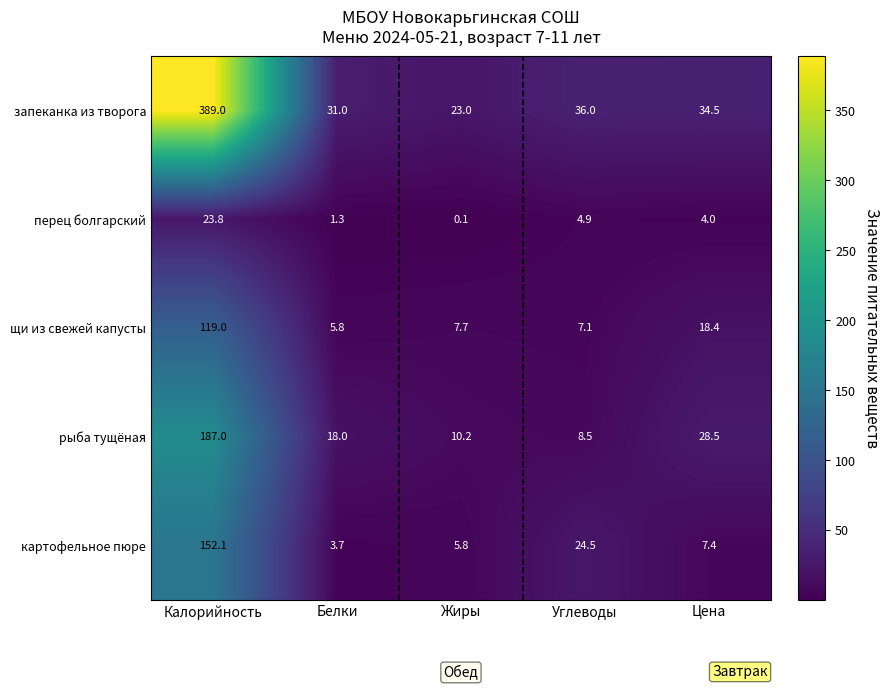

Reading left to right, extract all data points from this chart.

запеканка из творога: 389.0	31.0	23.0	36.0	34.5
перец болгарский: 23.8	1.3	0.1	4.9	4.0
щи из свежей капусты: 119.0	5.8	7.7	7.1	18.4
рыба тущёная: 187.0	18.0	10.2	8.5	28.5
картофельное пюре: 152.1	3.7	5.8	24.5	7.4